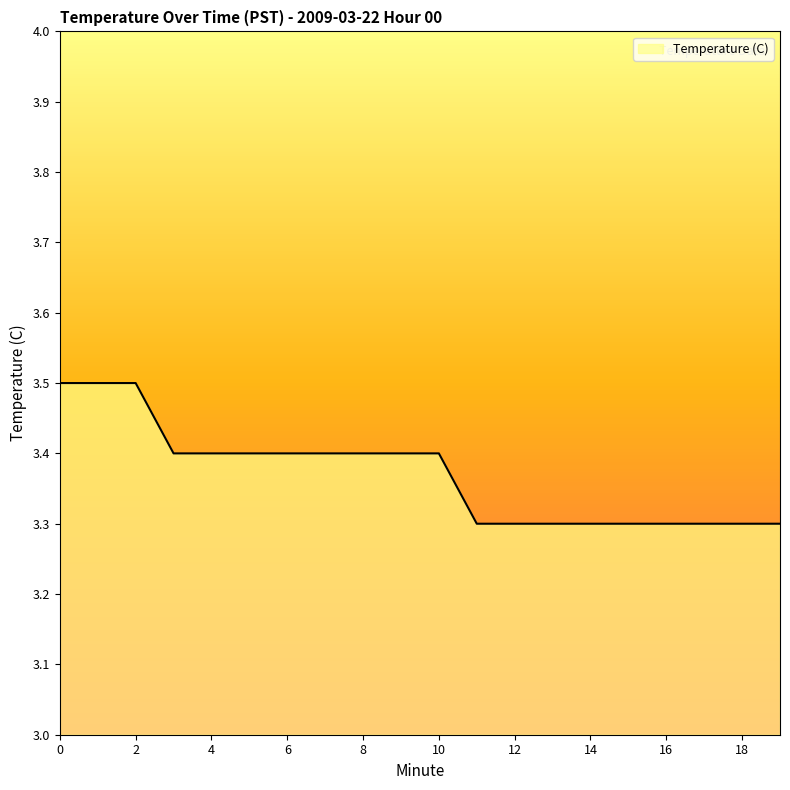

What is the minimum value shown in the chart?

3.3